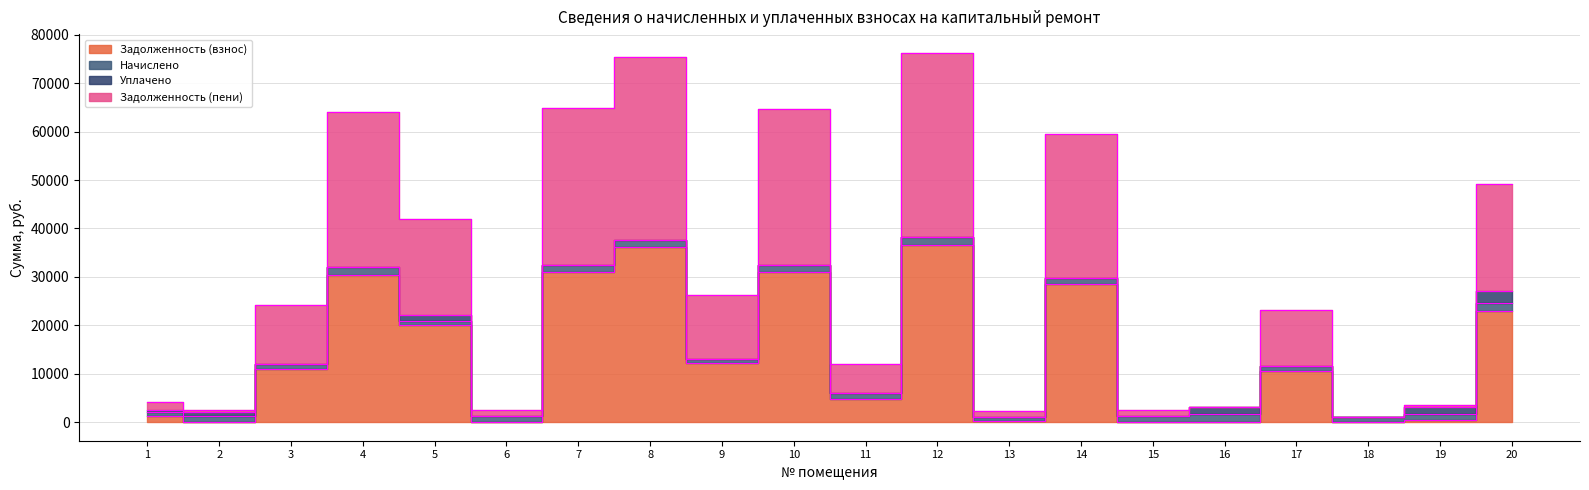

Which series has the largest total across all categories?

Задолженность (пени)